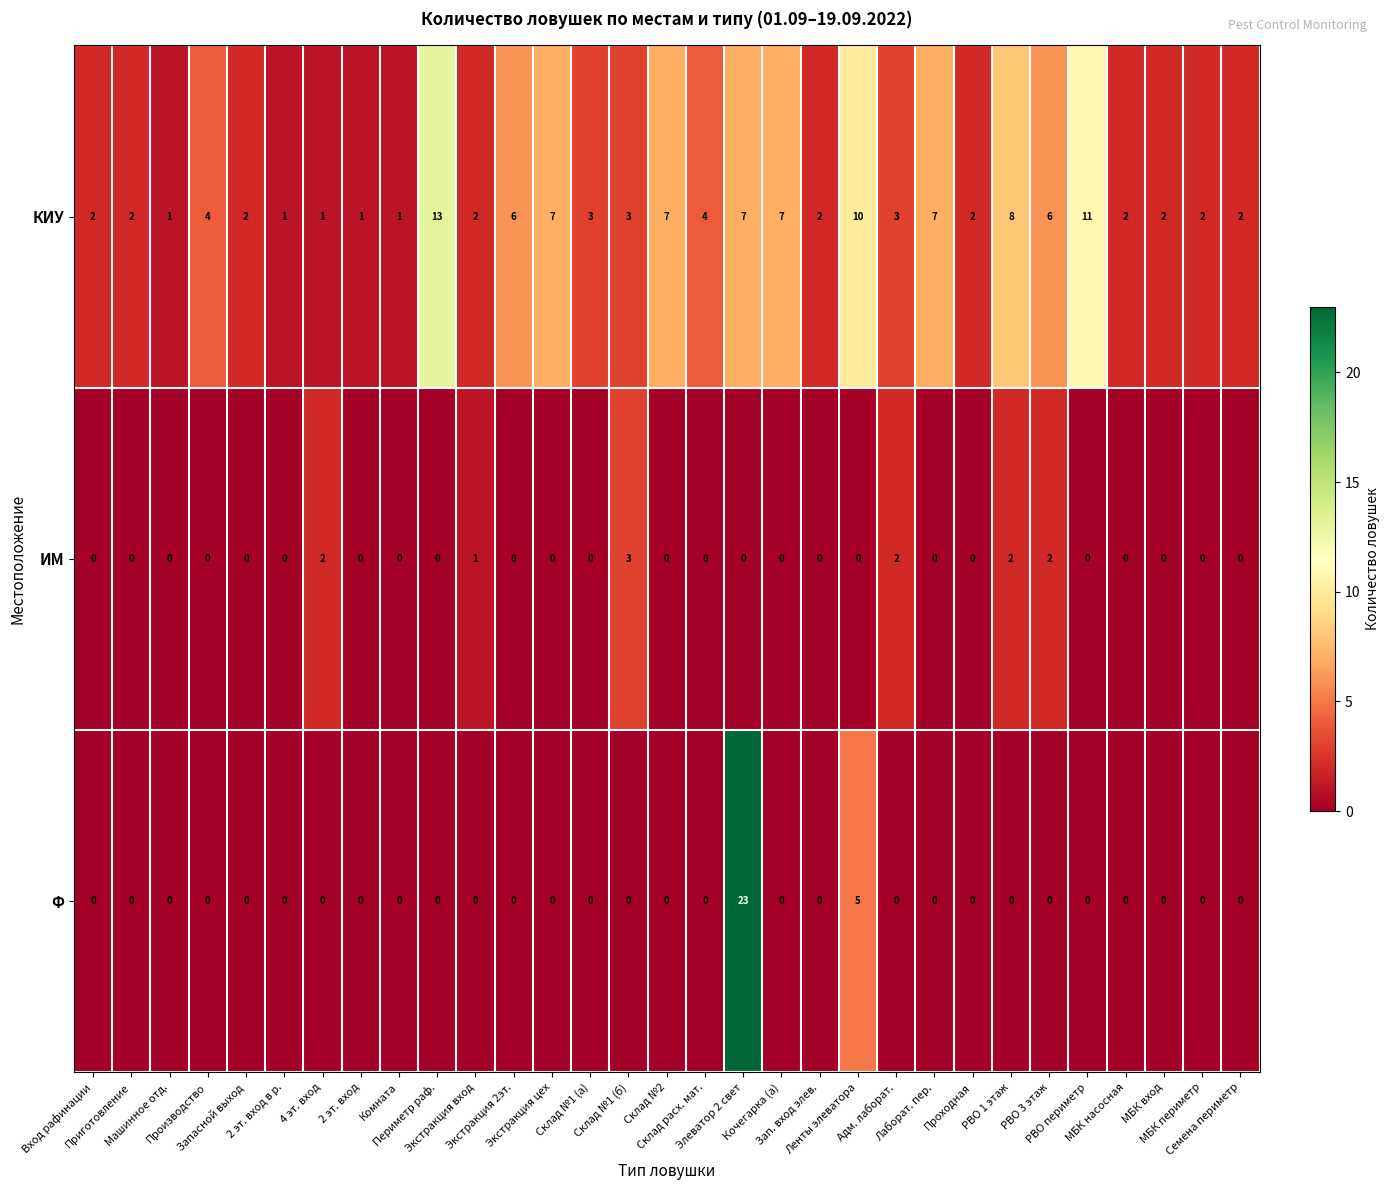

List the series in order of their peak value, highest first.

Ф, КИУ, ИМ